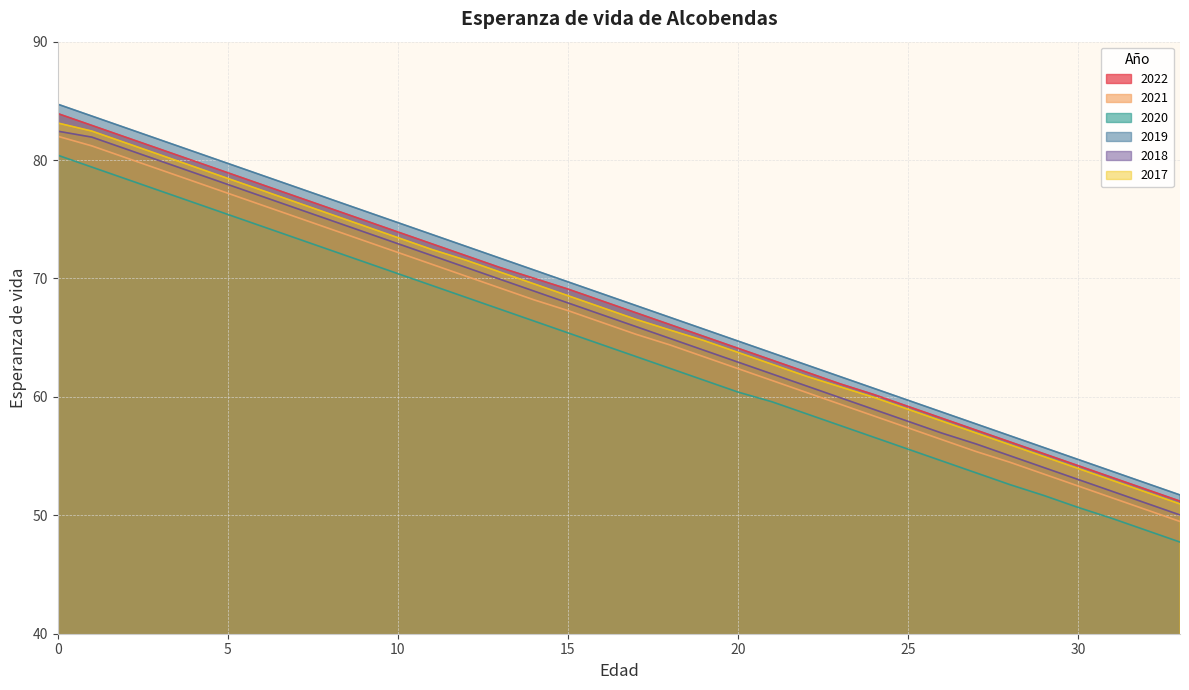

Reading left to right, extract all data points from this chart.

2022: 83.9	82.9	81.9	80.9	79.9	78.9	77.9	76.9	75.9	74.9	73.9	72.9	71.9	70.9	70.0	69.1	68.1	67.1	66.1	65.1	64.1	63.1	62.1	61.1	60.2	59.2	58.2	57.2	56.2	55.2	54.2	53.2	52.2	51.2
2021: 82.0	81.2	80.2	79.2	78.2	77.2	76.2	75.2	74.2	73.2	72.2	71.2	70.2	69.2	68.2	67.3	66.3	65.3	64.4	63.4	62.4	61.4	60.4	59.4	58.4	57.4	56.4	55.4	54.5	53.5	52.5	51.5	50.5	49.5
2020: 80.4	79.4	78.4	77.4	76.4	75.4	74.4	73.4	72.4	71.4	70.4	69.4	68.4	67.4	66.4	65.4	64.4	63.4	62.4	61.4	60.4	59.6	58.6	57.6	56.6	55.6	54.6	53.6	52.6	51.7	50.7	49.7	48.7	47.7
2019: 84.7	83.7	82.7	81.7	80.7	79.7	78.7	77.7	76.7	75.7	74.7	73.7	72.7	71.7	70.7	69.7	68.7	67.7	66.7	65.7	64.7	63.7	62.7	61.7	60.7	59.7	58.7	57.7	56.7	55.7	54.7	53.7	52.7	51.7
2018: 82.4	81.9	80.9	79.9	78.9	77.9	76.9	75.9	74.9	73.9	72.9	71.9	70.9	69.9	68.9	67.9	66.9	65.9	64.9	63.9	62.9	61.9	60.9	59.9	58.9	57.9	56.9	56.0	55.0	54.0	53.0	52.0	51.0	50.0
2017: 83.1	82.5	81.5	80.5	79.5	78.5	77.5	76.5	75.5	74.5	73.5	72.5	71.5	70.5	69.5	68.5	67.5	66.5	65.7	64.8	63.8	62.8	61.8	60.9	60.0	59.0	58.0	57.0	56.0	55.0	54.0	53.0	52.0	51.0